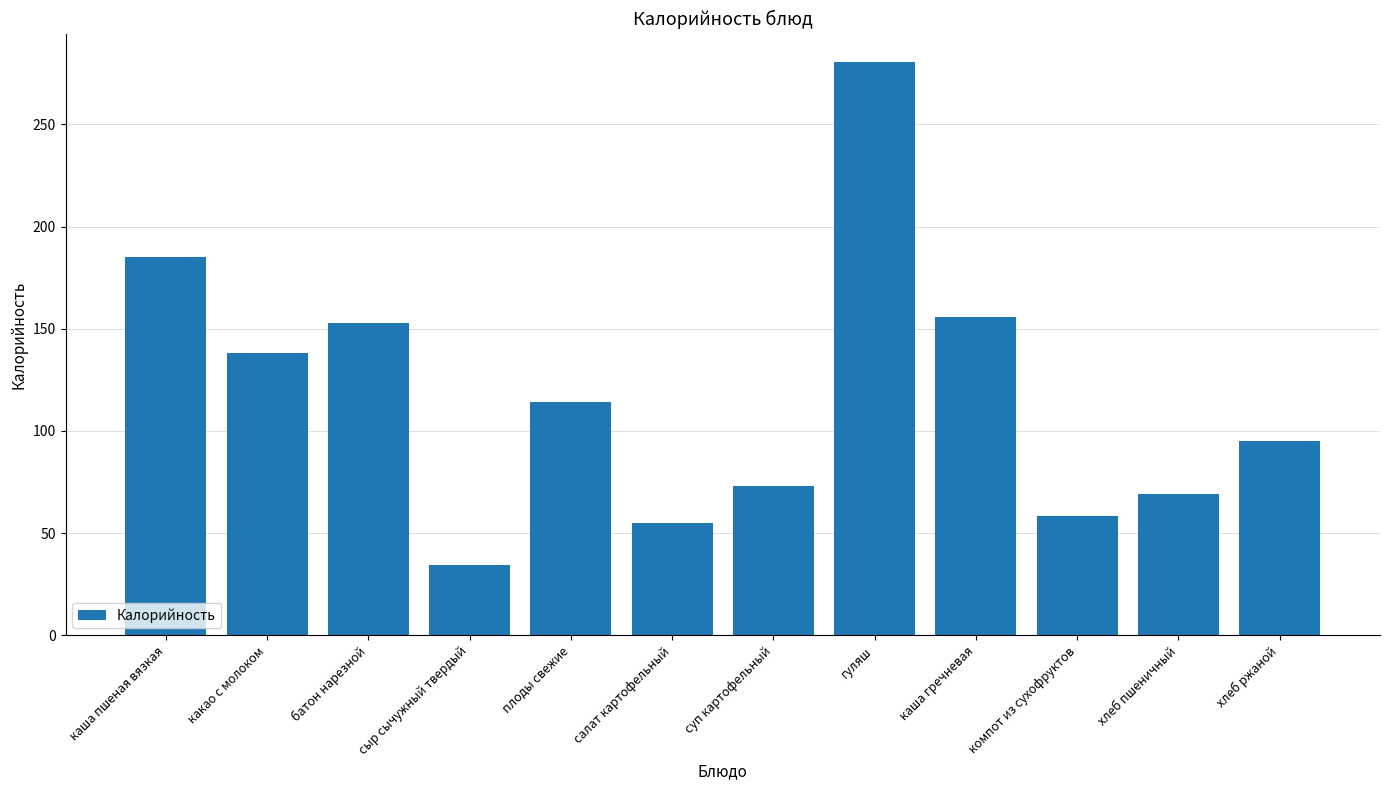

List the labels in order of value, largest first.

гуляш, каша пшеная вязкая, каша гречневая, батон нарезной, какао с молоком, плоды свежие, хлеб ржаной, суп картофельный, хлеб пшеничный, компот из сухофруктов, салат картофельный, сыр сычужный твердый